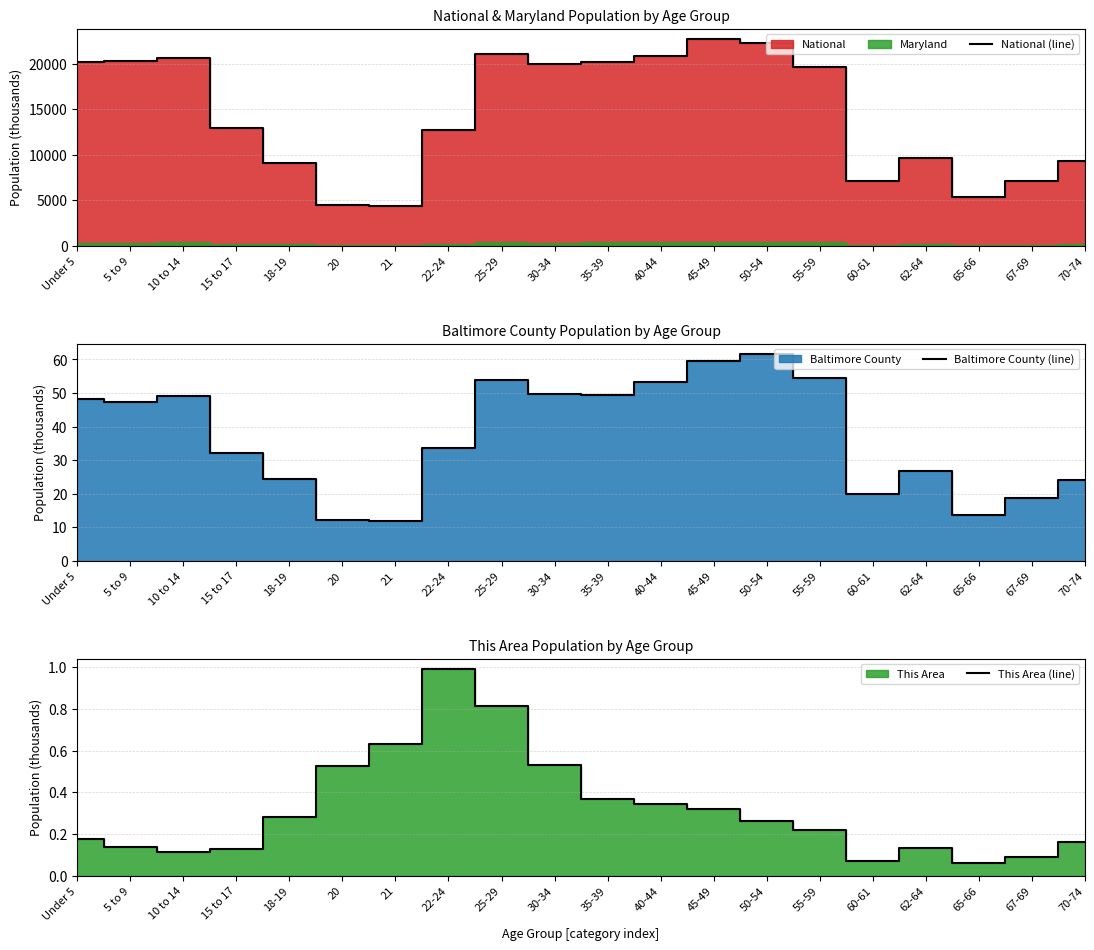

What is the approximate value of Baltimore County (line) at 45-49?

59.6